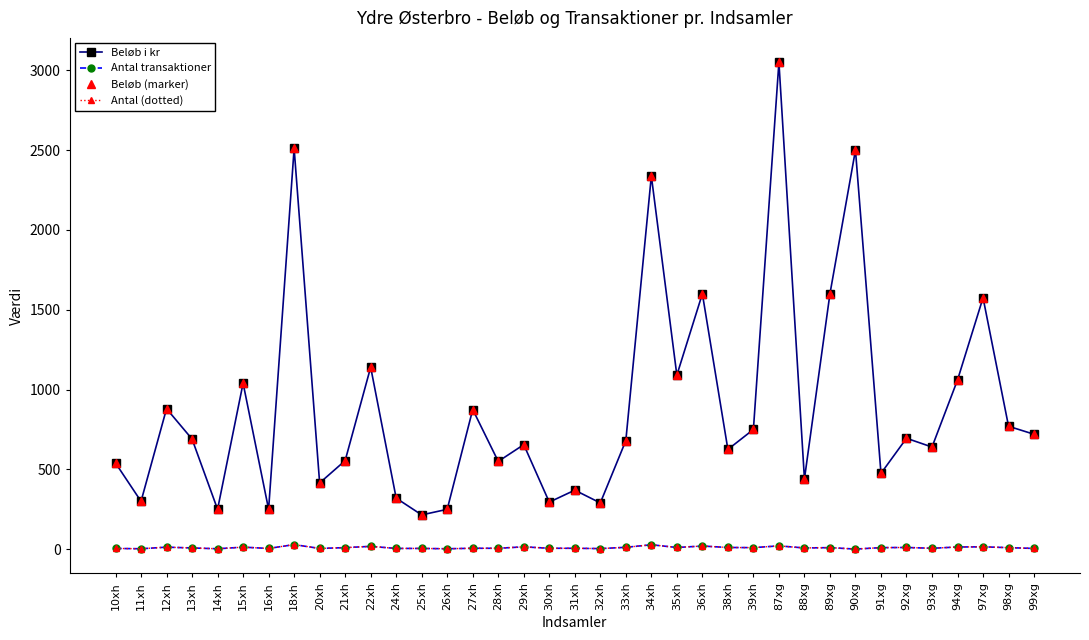

What is the maximum value for Antal (dotted)?

29